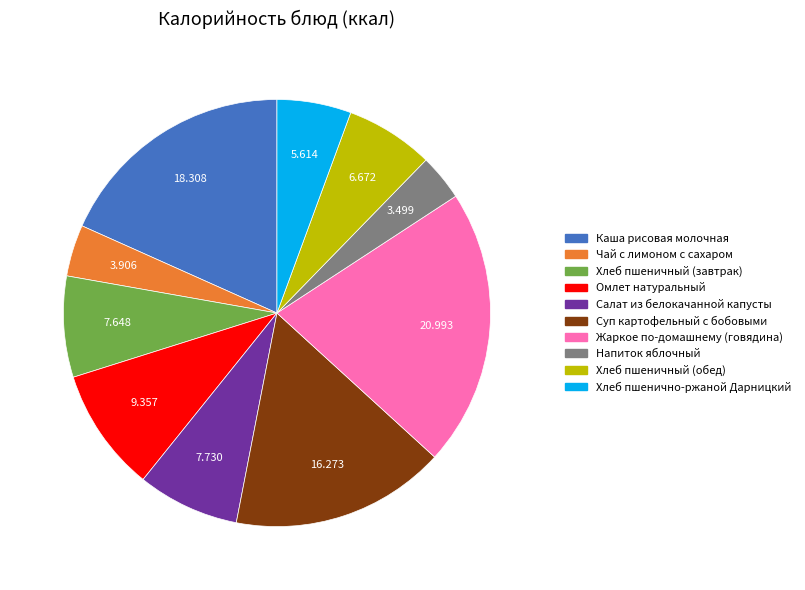

Is the sum of Напиток яблочный and Жаркое по-домашнему (говядина) greater than half?

No